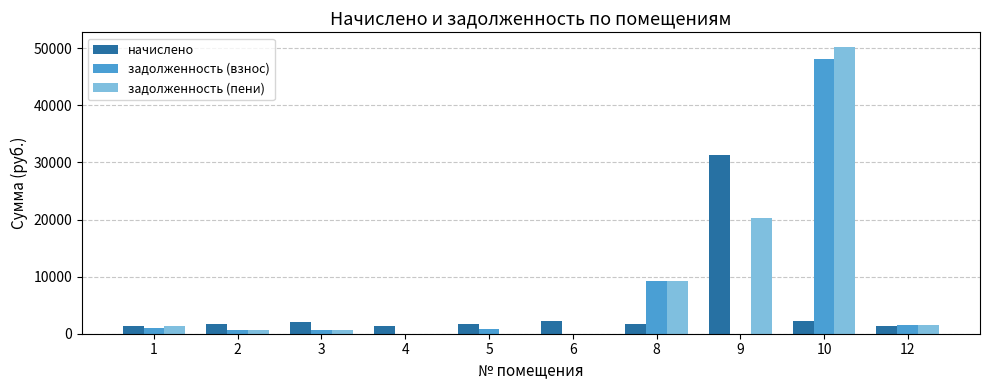

What is the maximum value shown in the chart?

50289.3